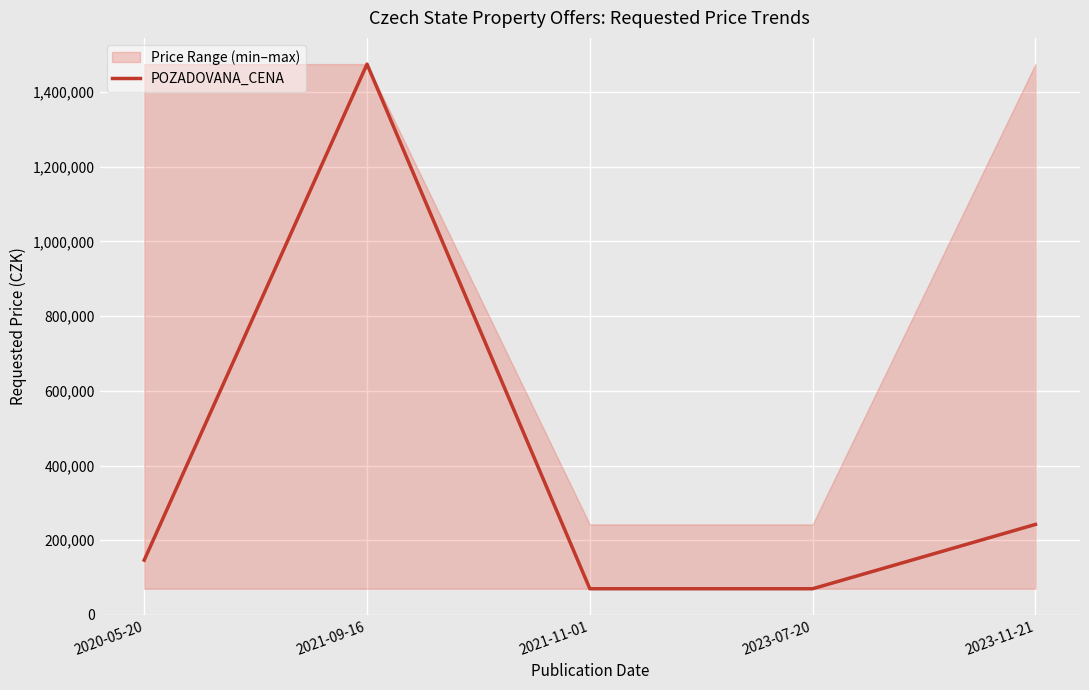

What is the ratio of the value at 2021-11-01 to the value at 2023-11-21?

0.3